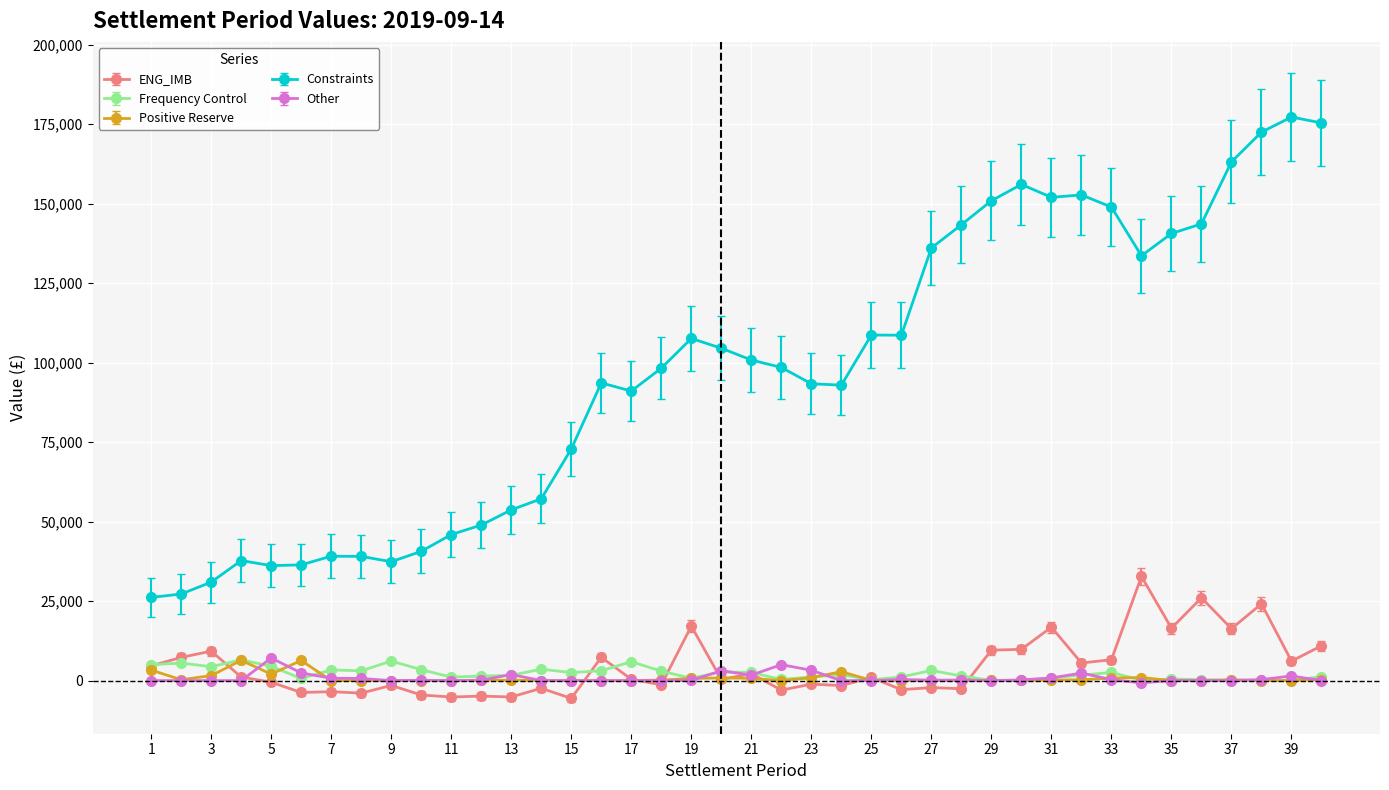

What is the value of the ENG_IMB point at the 40th from the left?

10955.0